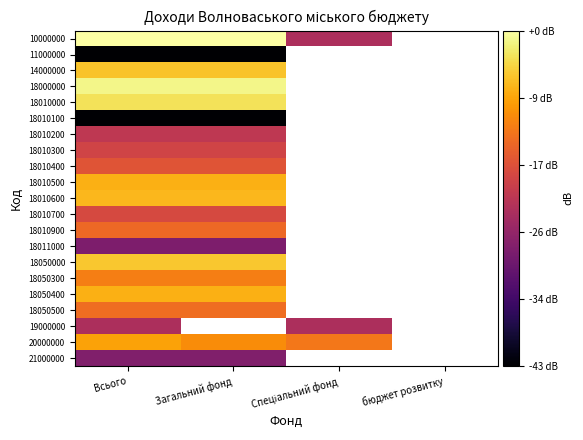

Is the value of 19000000 at Спеціальний фонд greater than the value of 11000000 at Загальний фонд?

Yes